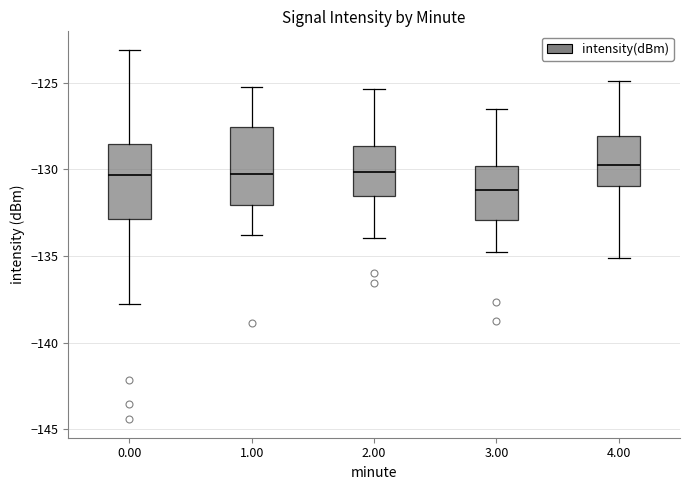

Reading left to right, transcribe this box plot: for each box, give where its median line is, the range the box spans, and where its two whiskers end, as read against the y-axis. The values are not printed on the chart, so give them approximately, as read against the axis.

0.00: median -130.5, box -133.0 to -128.5, whiskers -138.0 to -123.0
1.00: median -130.5, box -132.0 to -127.5, whiskers -134.0 to -125.0
2.00: median -130.0, box -131.5 to -128.5, whiskers -134.0 to -125.5
3.00: median -131.0, box -133.0 to -130.0, whiskers -135.0 to -126.5
4.00: median -130.0, box -131.0 to -128.0, whiskers -135.0 to -125.0